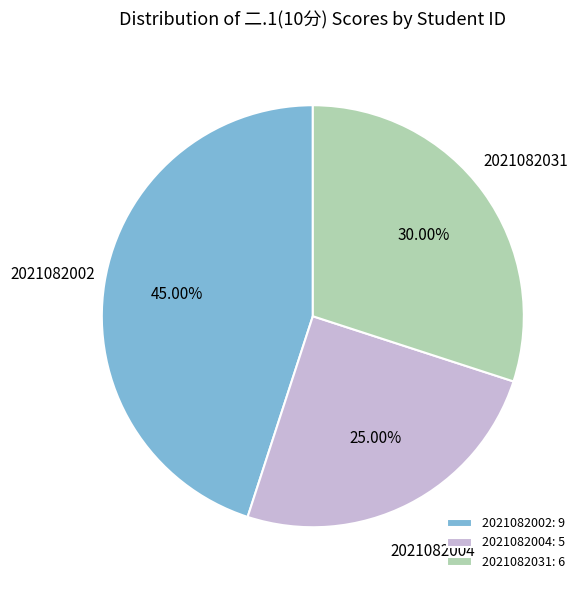

Which category has the smallest portion of the pie?

2021082004